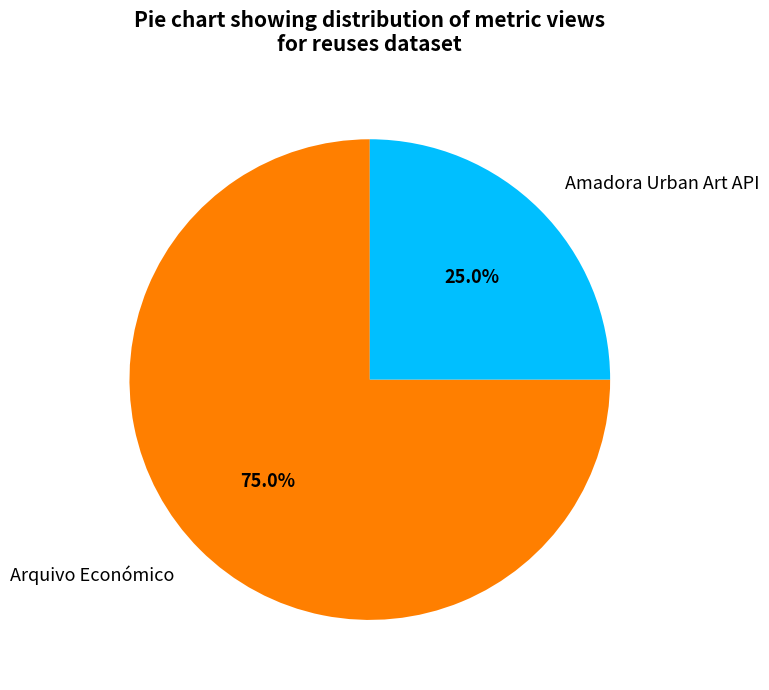

To the nearest percent, what is the difference between the Arquivo Económico and Amadora Urban Art API slice percentages?

50%